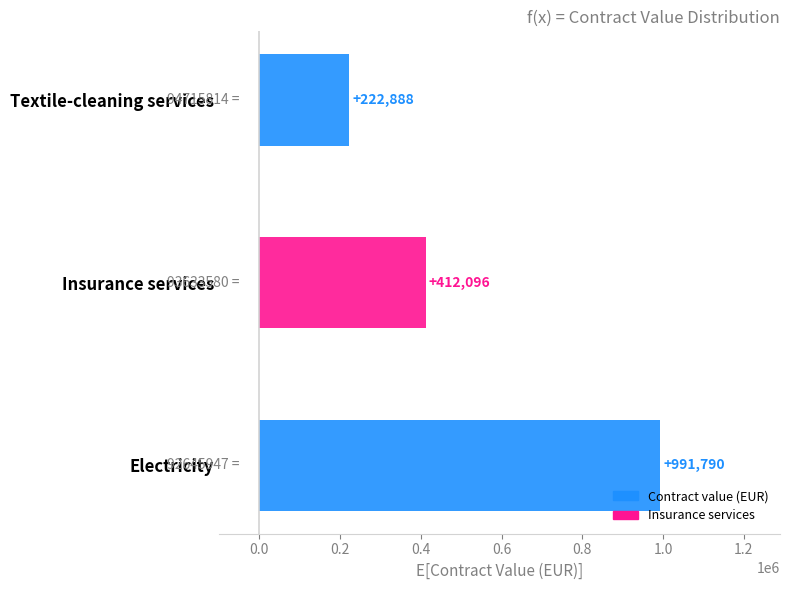

Reading top to bottom, list all the values displayed in this chart.

Textile-cleaning services=222888	Insurance services=412096	Electricity=991790